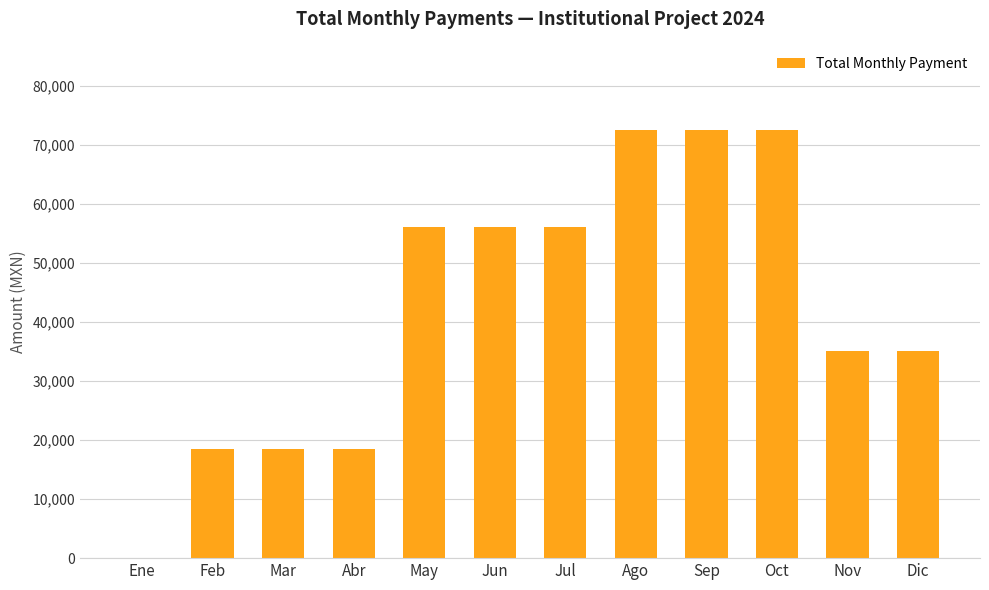

Read the value at Jun.

56000